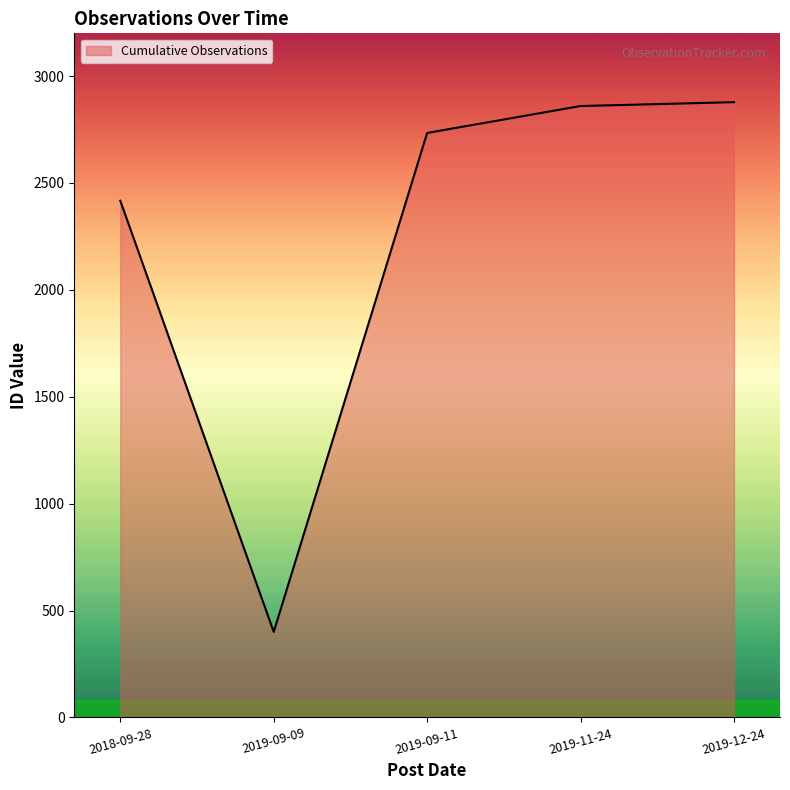

Which has a higher value, 2019-09-09 or 2018-09-28?

2018-09-28